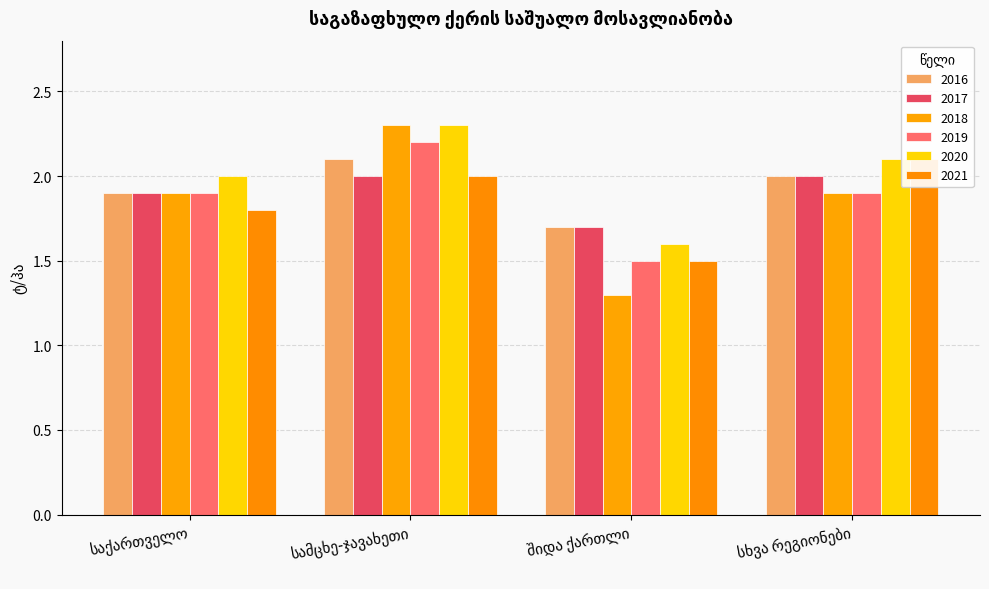

What is the difference between the maximum and minimum values in the 2017 series?

0.3